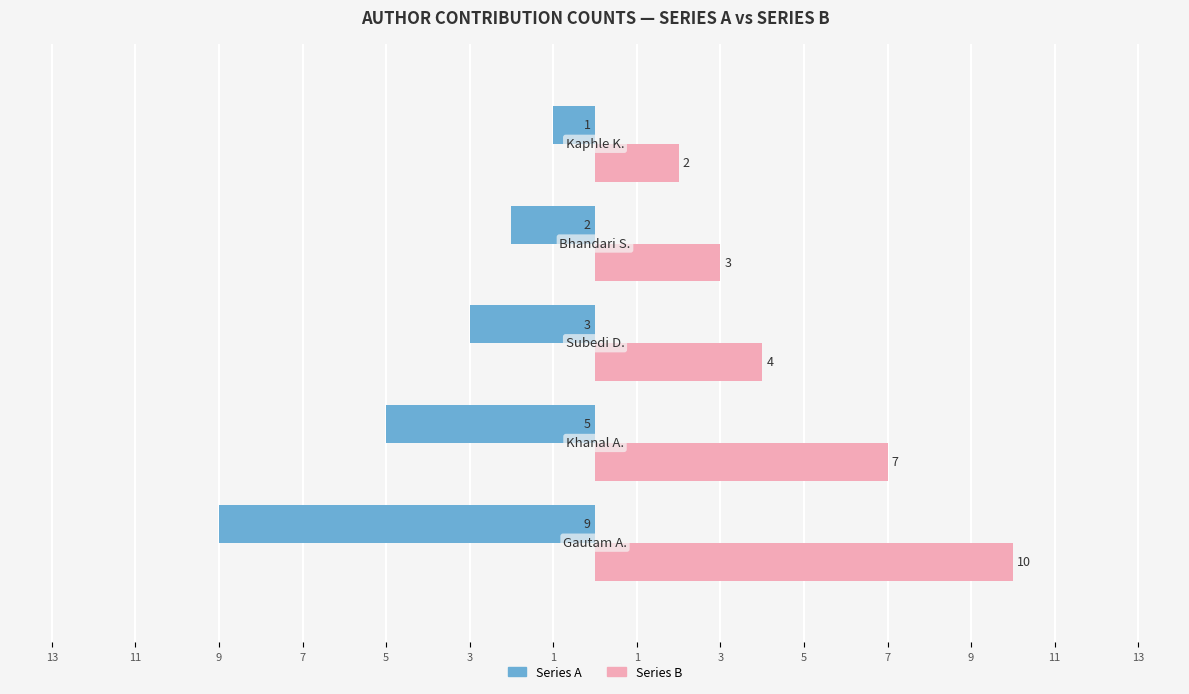

Reading left to right, what are all the values shown in this chart?

Series A (left): 13=-9	11=-5	9=-3	7=-2	5=-1
Series B (right): 13=10	11=7	9=4	7=3	5=2